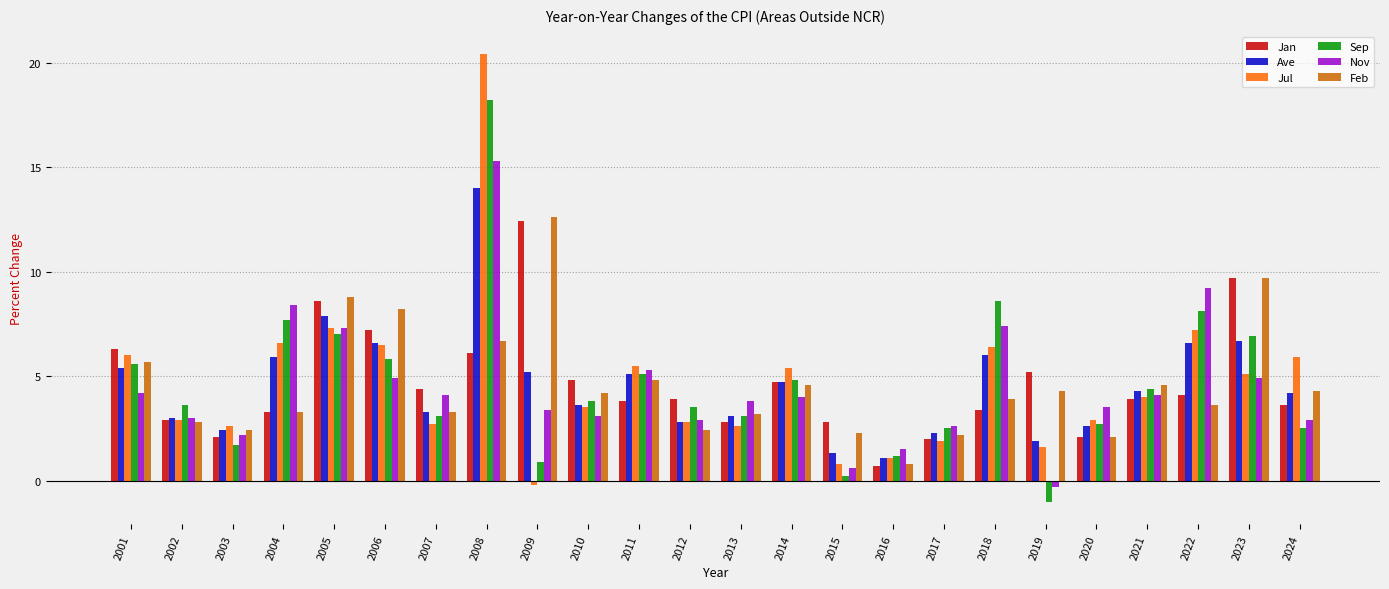

At 2008, list the series in order from largest to smallest.

Jul, Sep, Nov, Ave, Feb, Jan